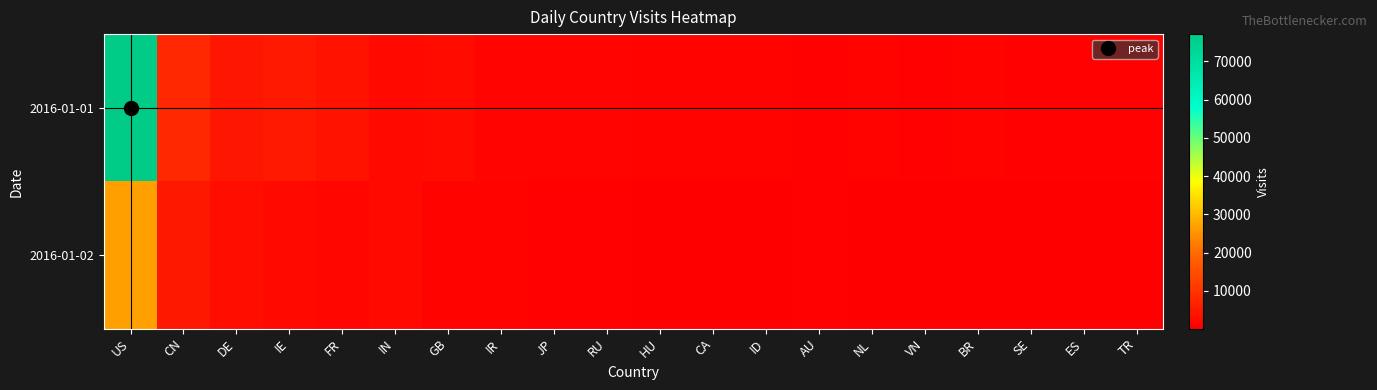

Rank the series at IN from highest to lowest value.

2016-01-02, 2016-01-01